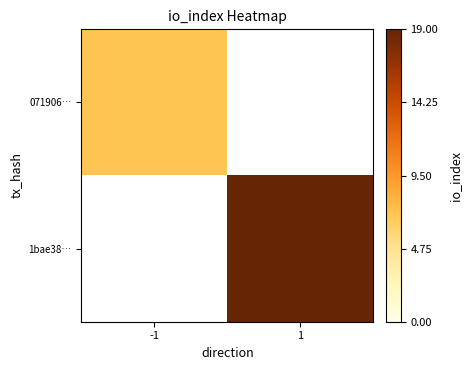

Count the number of data series in this chart.

2